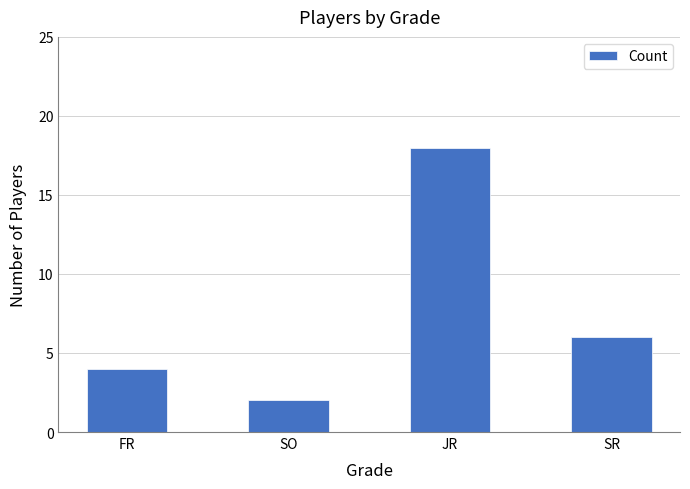

What is the difference between the second highest and second lowest values?

2